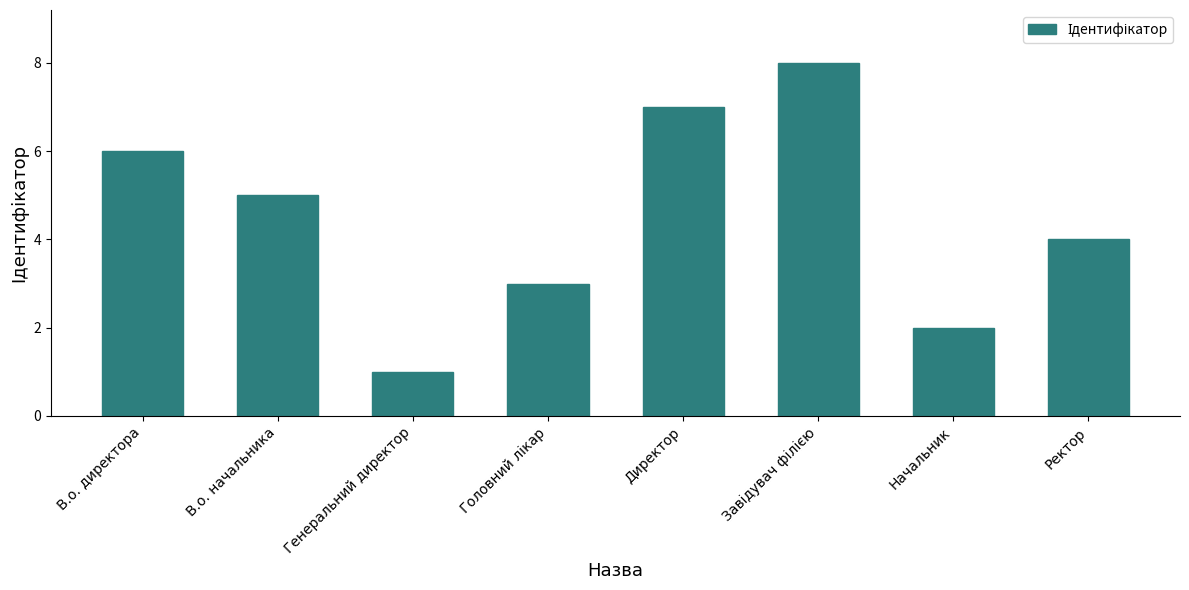

What is the sum of all values?

36